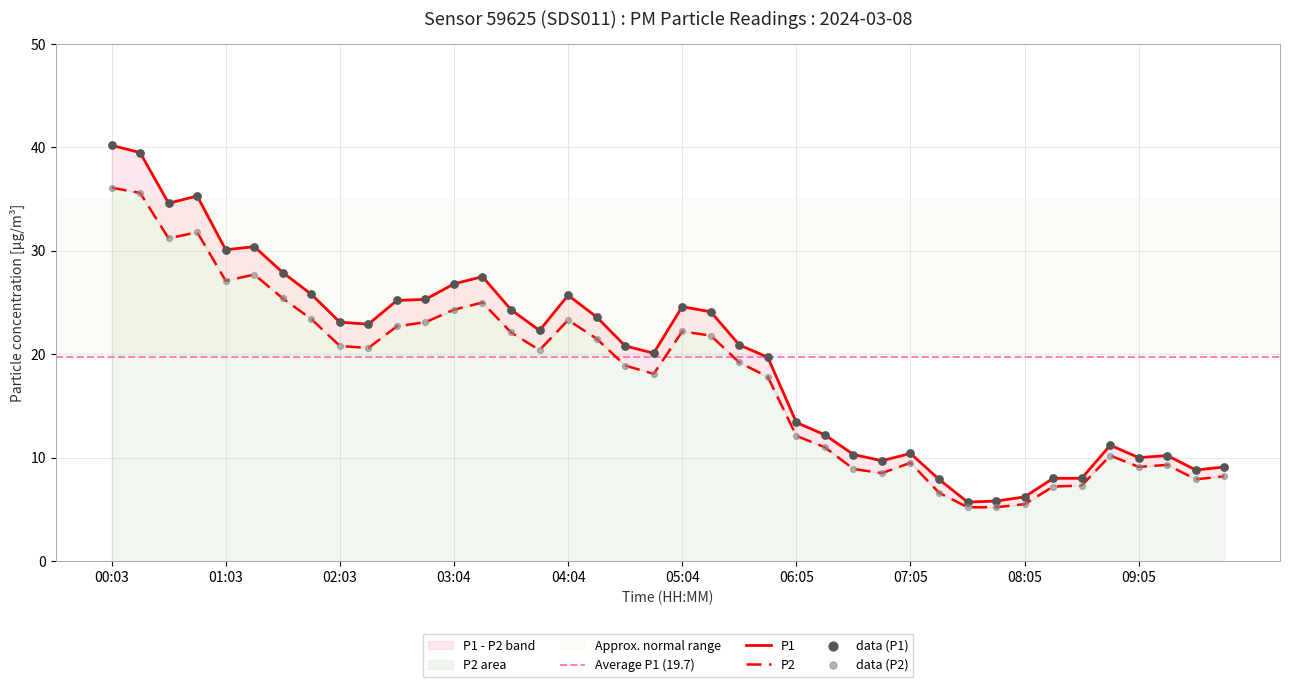

Which series has the largest Y range (max minus min)?

P1